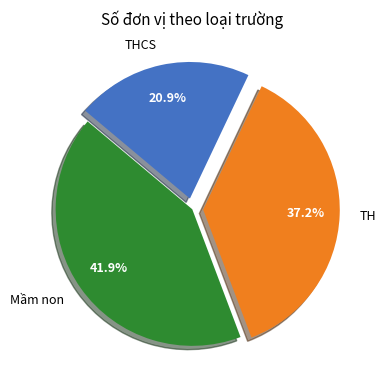

How much of the chart is everything except THCS?

79.1%